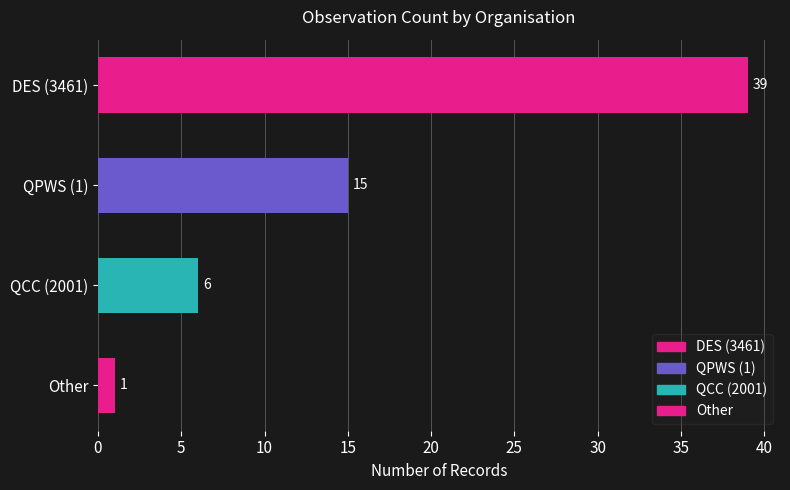

Rank the categories by value from highest to lowest.

DES (3461), QPWS (1), QCC (2001), Other